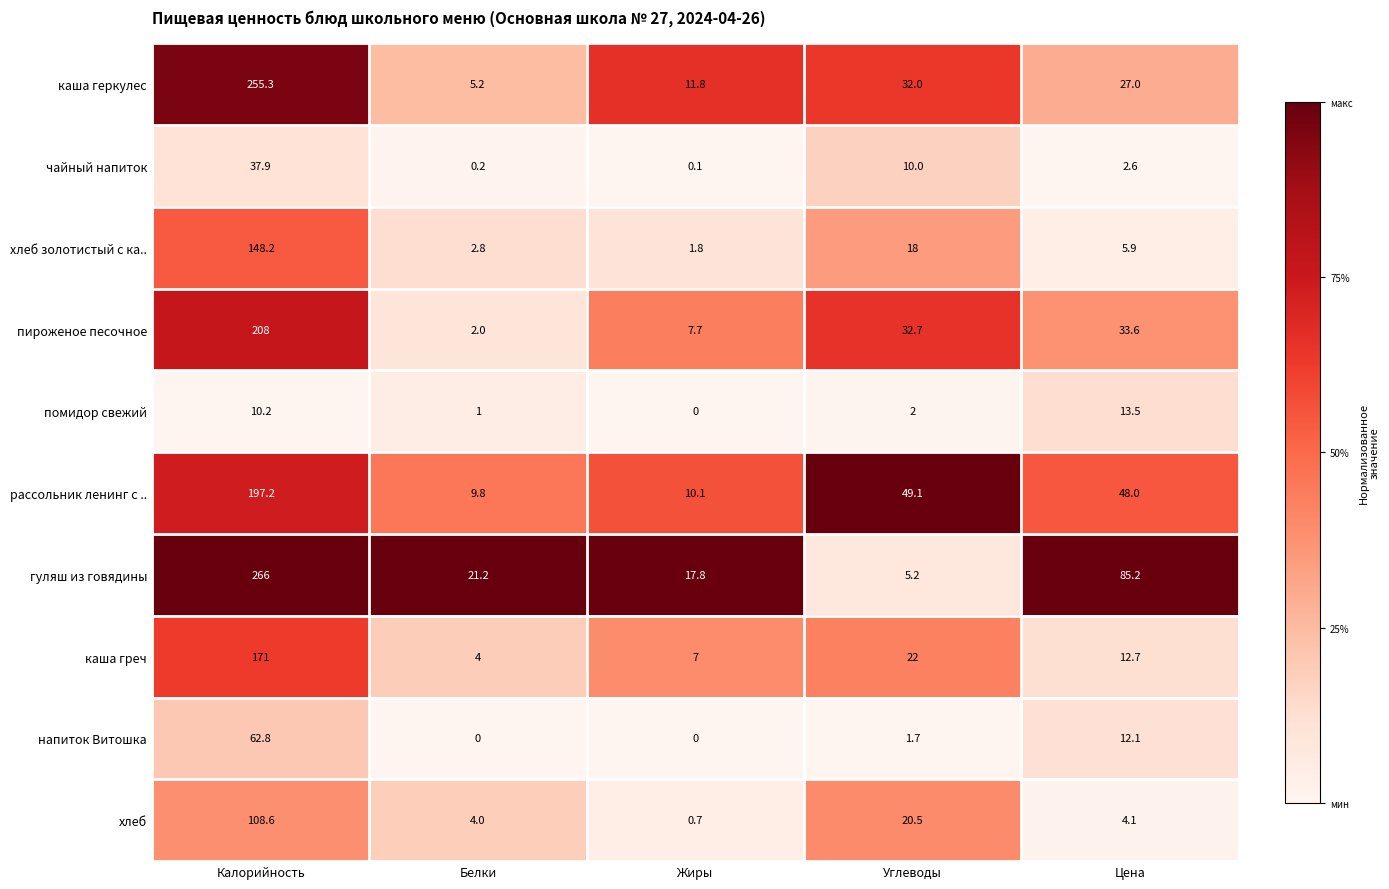

Read the чайный напиток value at Углеводы.

10.0